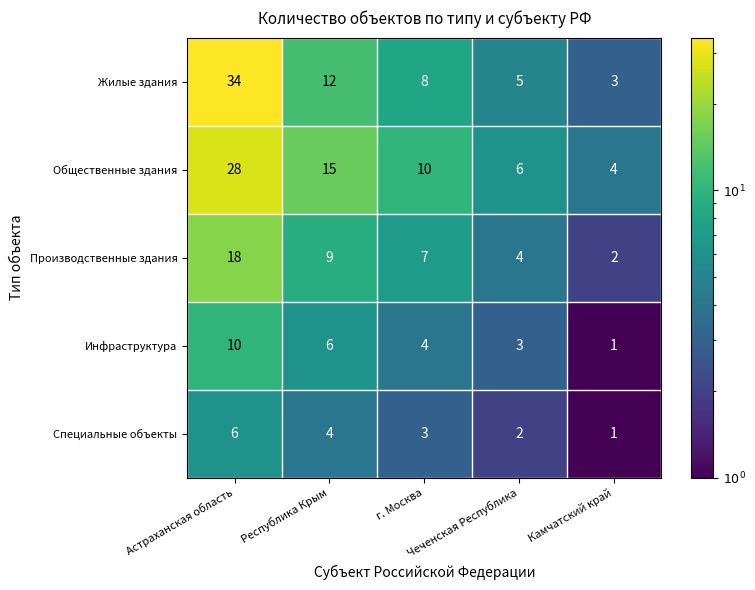

Count the Специальные объекты values in the range 2 to 4.

3